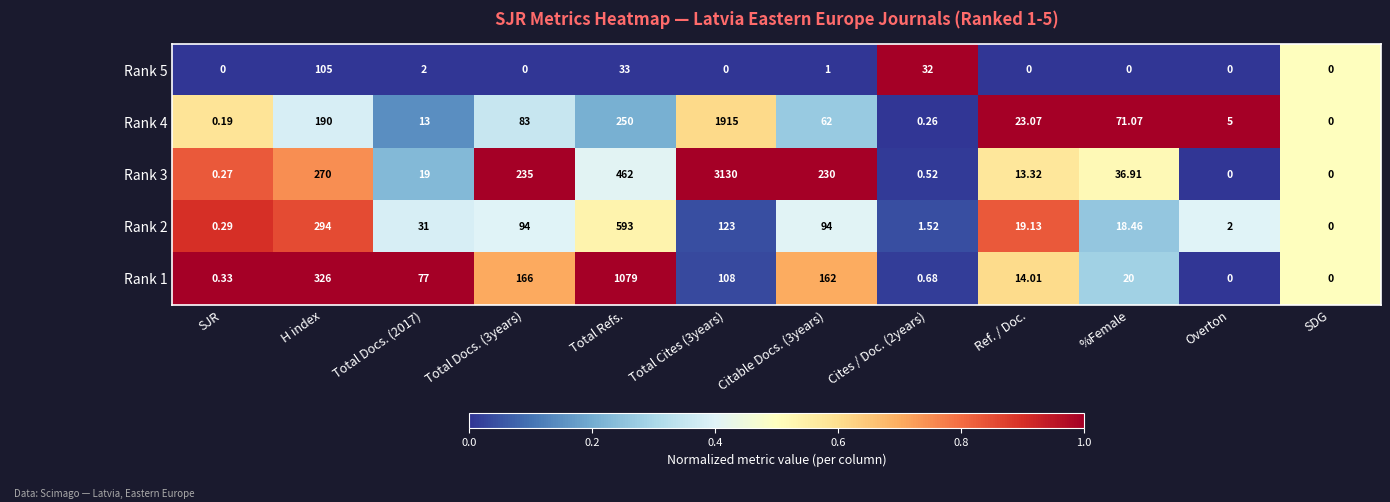

At which label does Rank 5 reach its peak?

H index